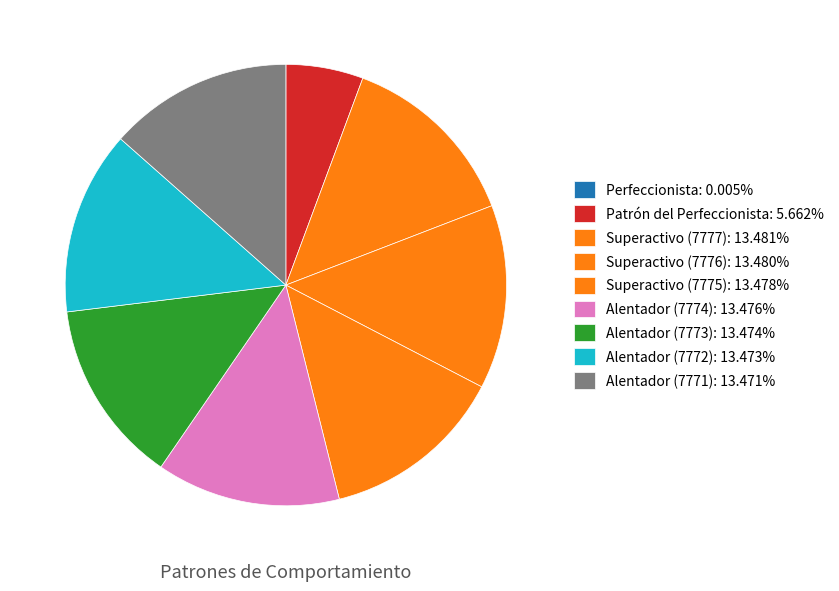

How much of the chart is everything except Perfeccionista?

100.0%